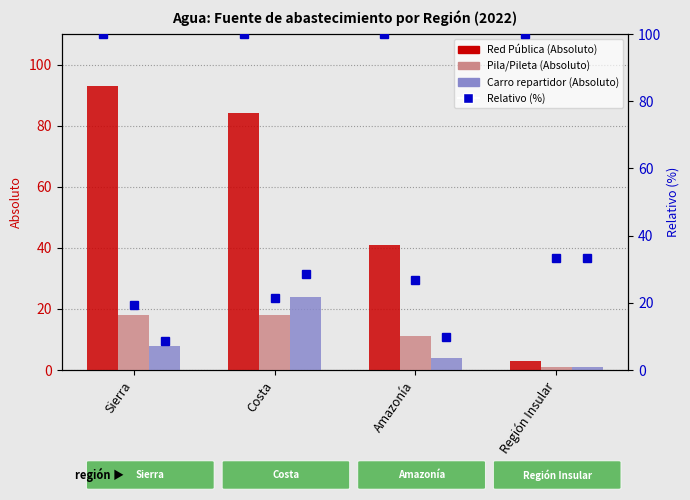

What is the label of the 3rd bar from the left?

Amazonía